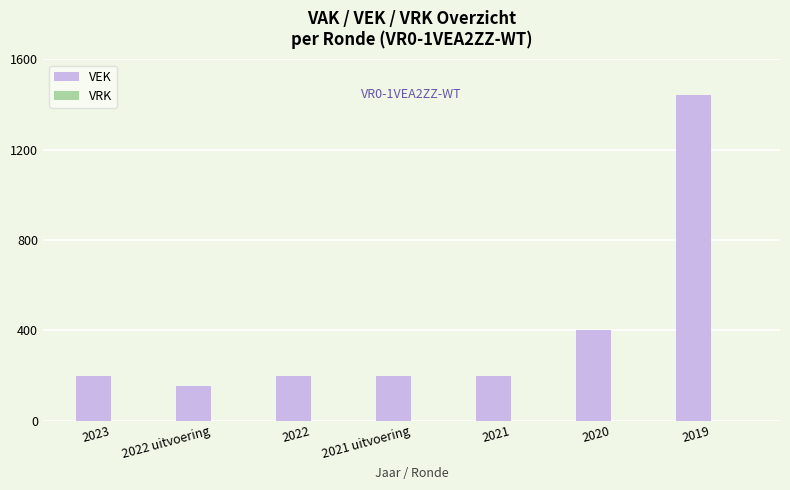

Which has a higher value, 2021 or 2020?

2020